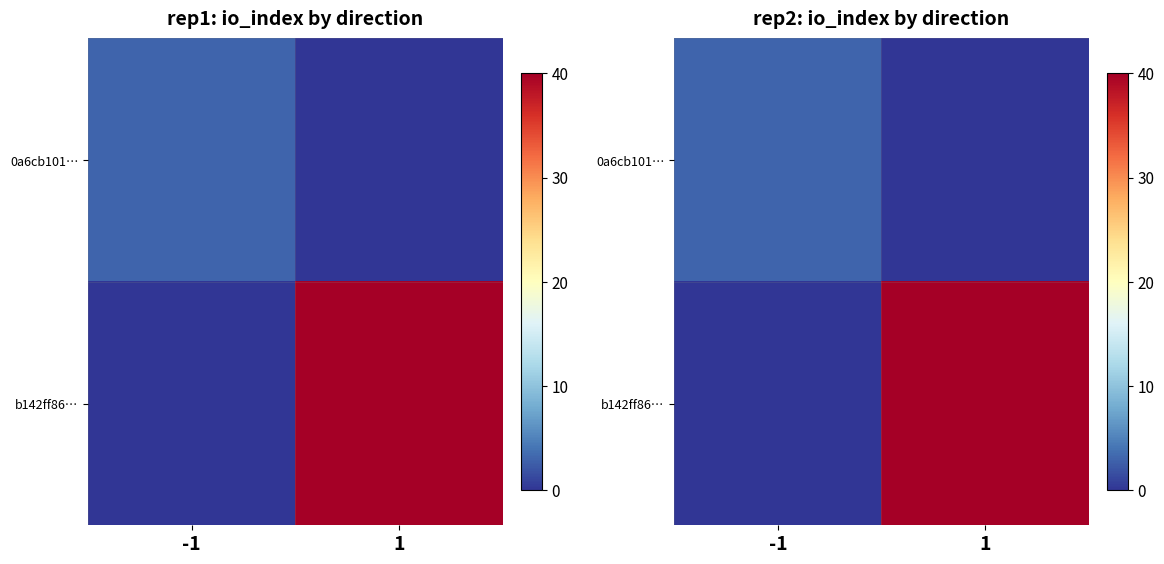

Is the value of b142ff86… at 1 greater than the value of 0a6cb101… at -1?

Yes